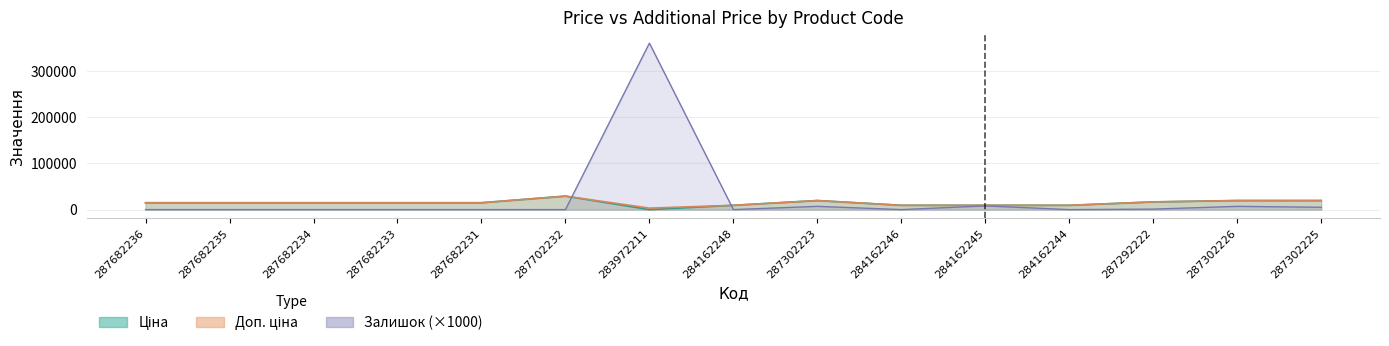

True or false: Доп. ціна and Ціна intersect in this chart.

False